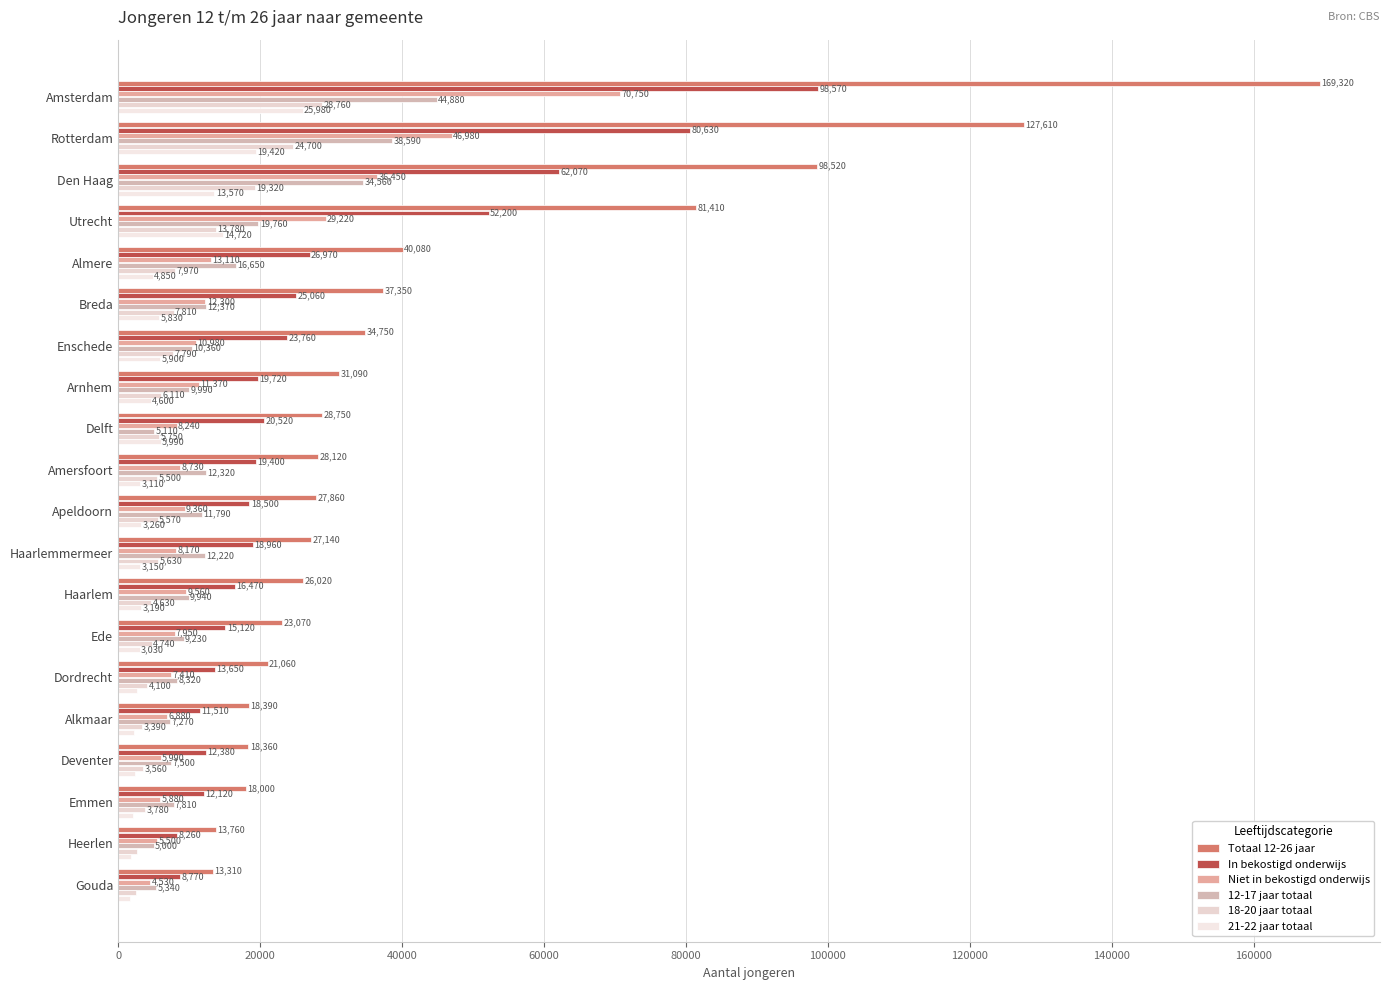

Rank the categories by In bekostigd onderwijs value from highest to lowest.

Amsterdam, Rotterdam, Den Haag, Utrecht, Almere, Breda, Enschede, Delft, Arnhem, Amersfoort, Haarlemmermeer, Apeldoorn, Haarlem, Ede, Dordrecht, Deventer, Emmen, Alkmaar, Gouda, Heerlen